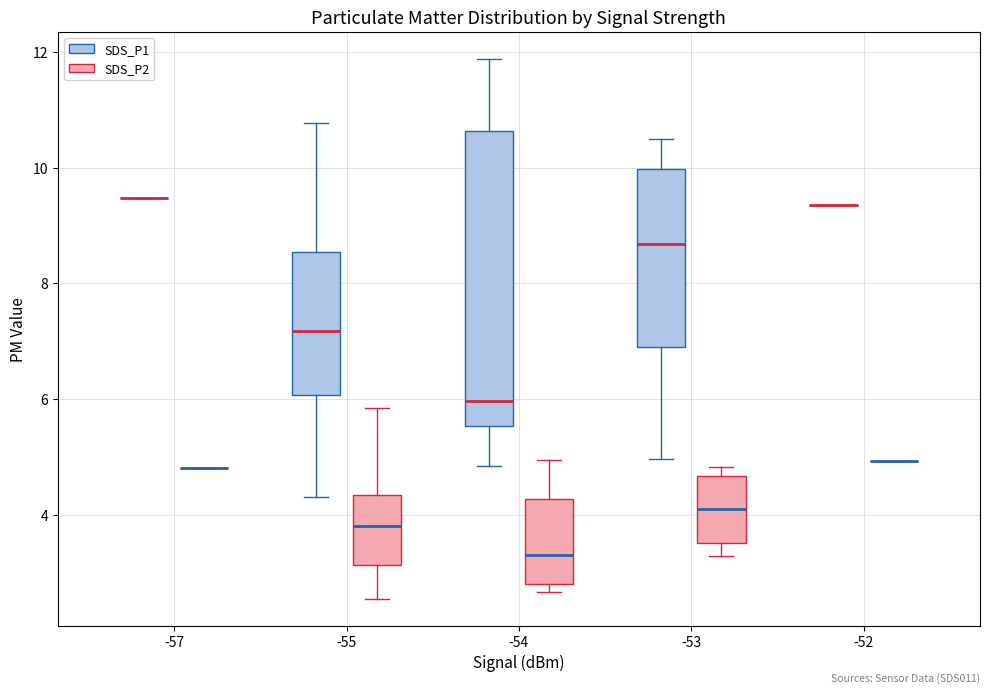

Reading left to right, transcribe this box plot: for each box, give where its median line is, the range the box spans, and where its two whiskers end, as read against the y-axis. The values are not printed on the chart, so give them approximately, as read against the axis.

-57 (SDS_P1): box collapsed to a line at 9.4, whiskers 9.4 to 9.4
-57 (SDS_P2): box collapsed to a line at 4.8, whiskers 4.8 to 4.8
-55 (SDS_P1): median 7.2, box 6.0 to 8.6, whiskers 4.4 to 10.8
-55 (SDS_P2): median 3.8, box 3.2 to 4.4, whiskers 2.6 to 5.8
-54 (SDS_P1): median 6.0, box 5.6 to 10.6, whiskers 4.8 to 11.8
-54 (SDS_P2): median 3.4, box 2.8 to 4.2, whiskers 2.6 to 5.0
-53 (SDS_P1): median 8.6, box 7.0 to 10.0, whiskers 5.0 to 10.6
-53 (SDS_P2): median 4.2, box 3.6 to 4.6, whiskers 3.2 to 4.8
-52 (SDS_P1): box collapsed to a line at 9.4, whiskers 9.4 to 9.4
-52 (SDS_P2): box collapsed to a line at 5.0, whiskers 5.0 to 5.0